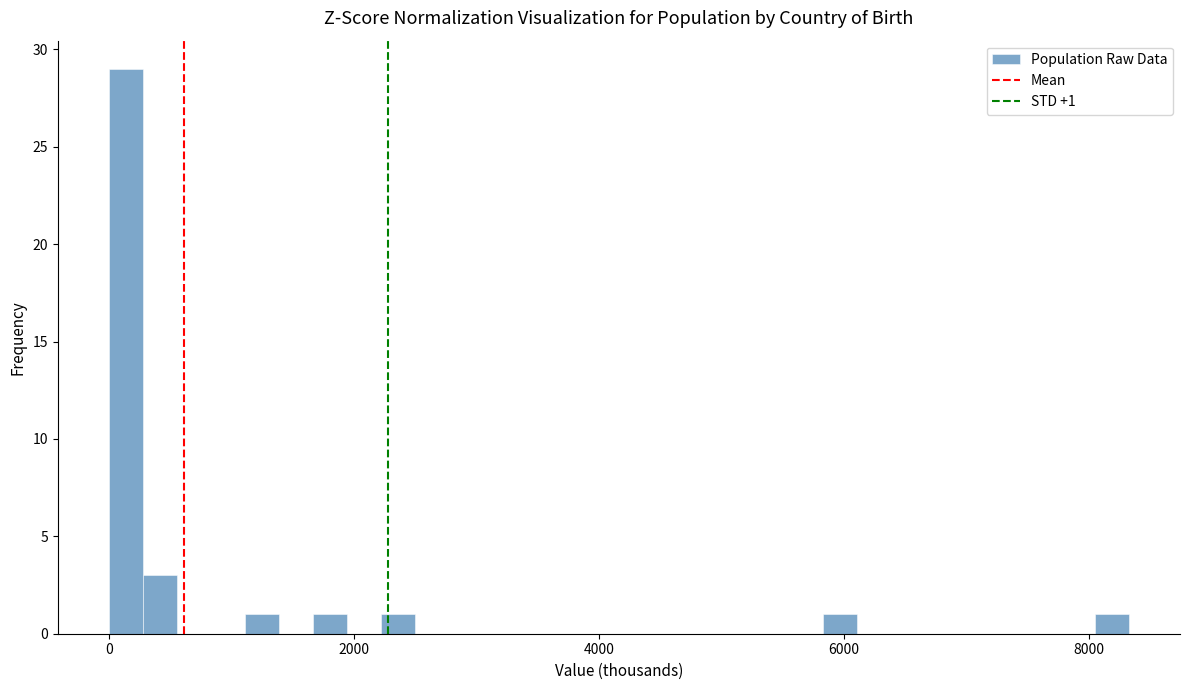

Read against the x-axis, roughly where is the centre of the tallest bar?

200